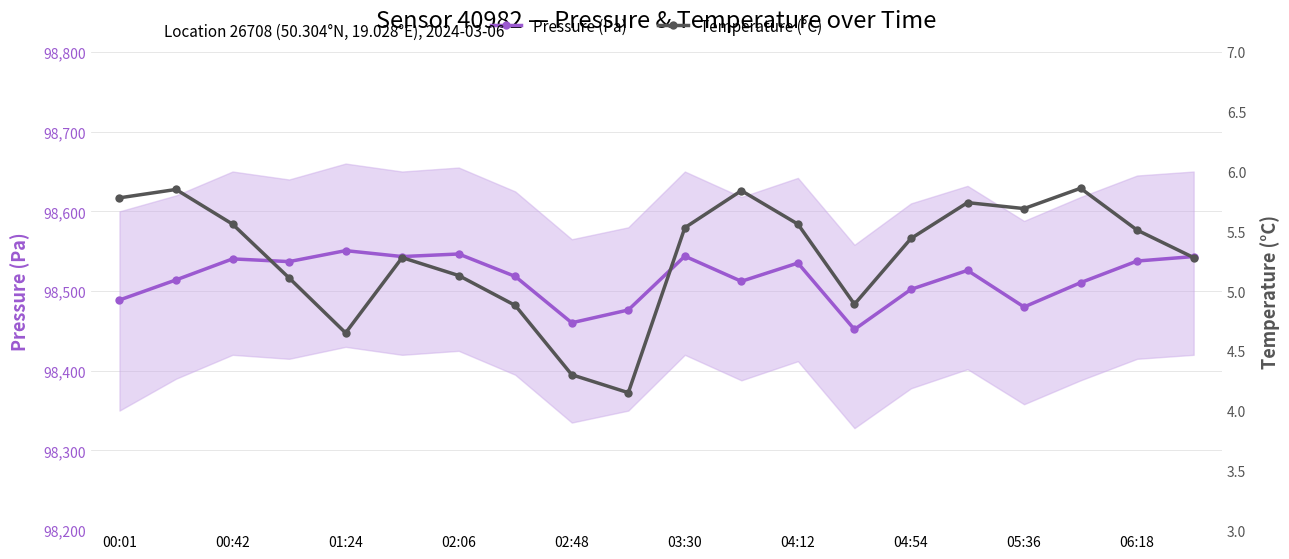

List the series in order of their peak value, lowest first.

Temperature (°C), Pressure (Pa)